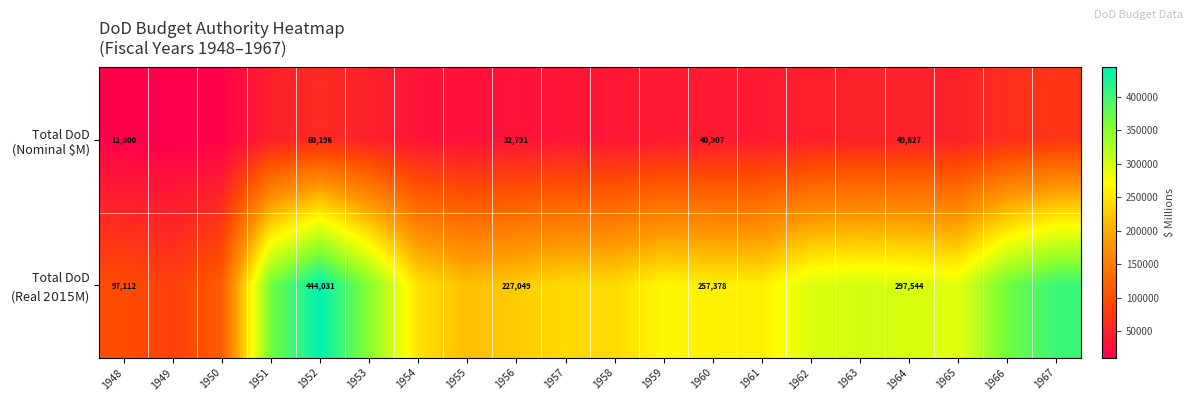

What is the spread (max minus min) of values at 1960?

216471